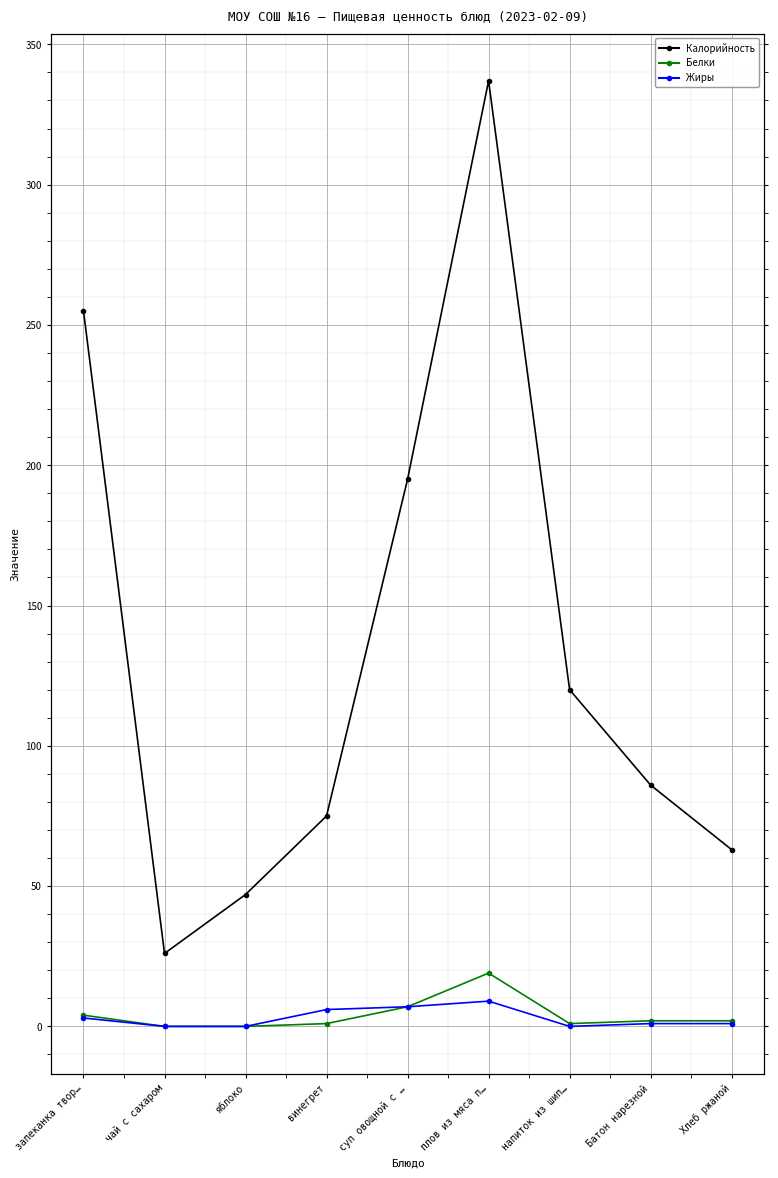

What is the value of the Калорийность point at the 7th from the left?

120